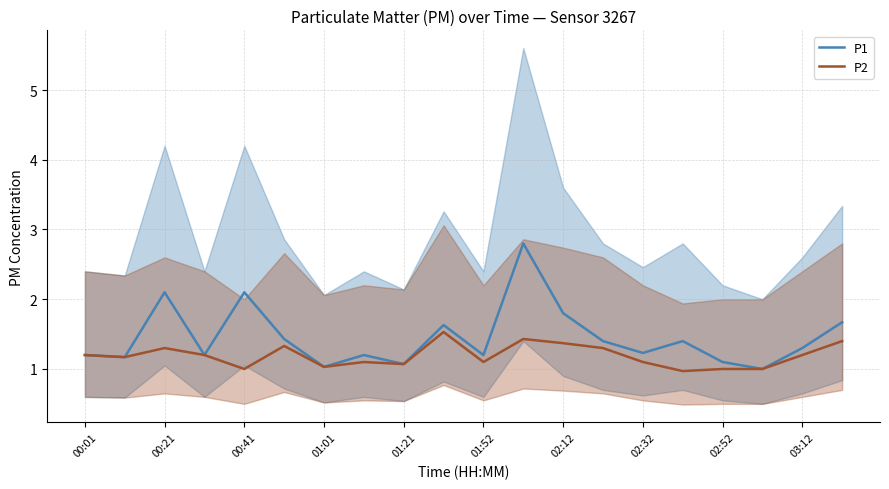

Where is the first local maximum for P2?

00:21